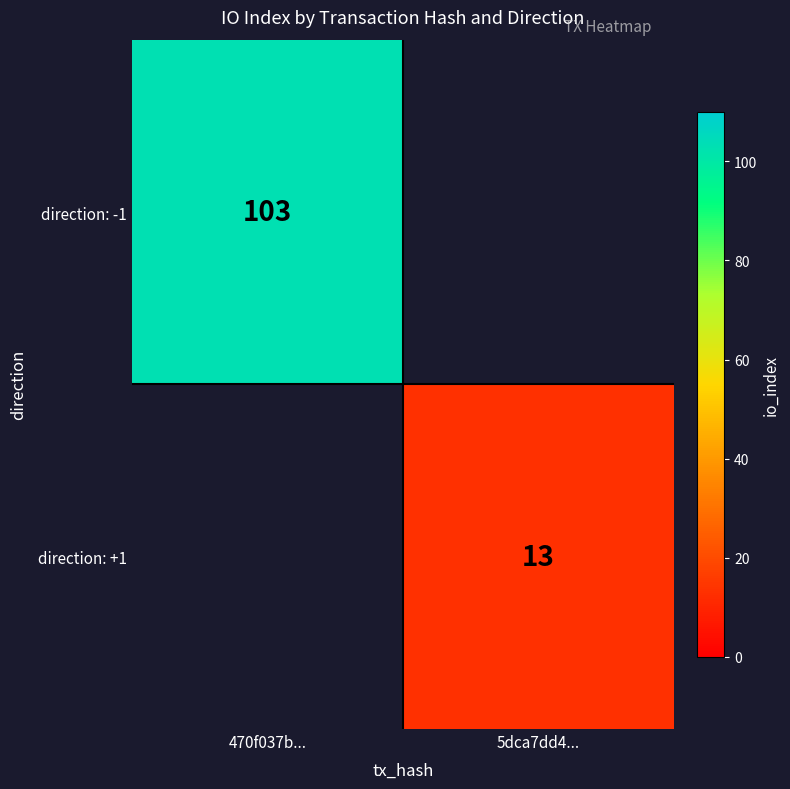

Is the value of direction: -1 at 470f037b... greater than the value of direction: +1 at 5dca7dd4...?

Yes